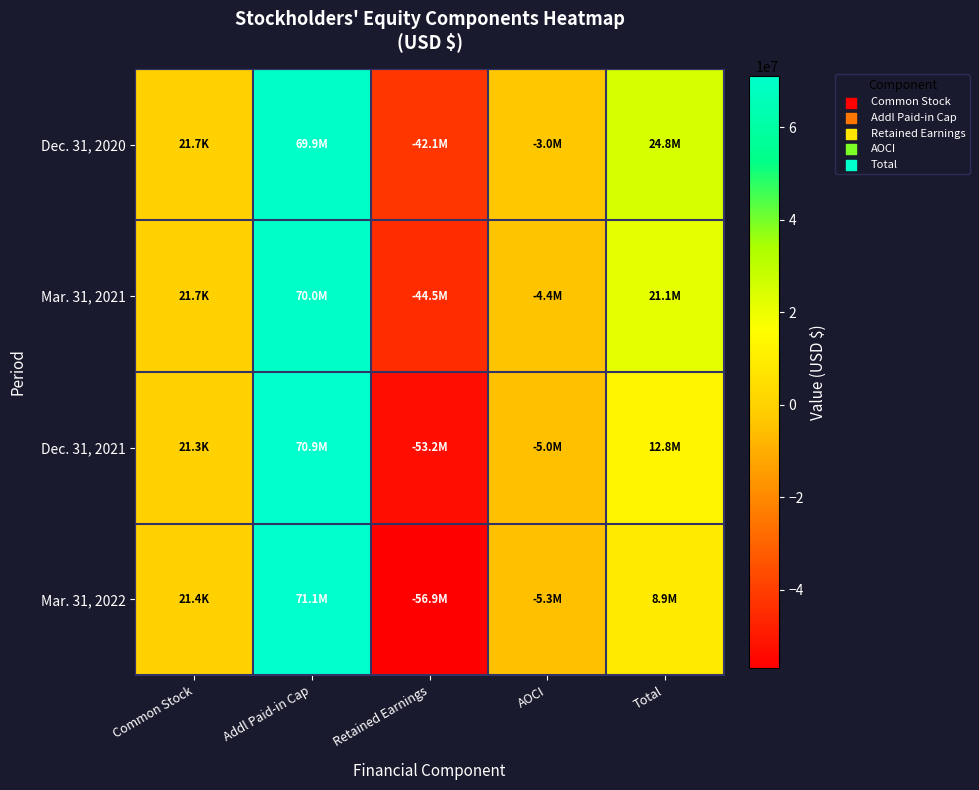

Reading right to left, what are all the values shown in this chart?

Dec. 31, 2020: Total=24818315	AOCI=-3046070	Retained Earnings=-42054968	Addl Paid-in Cap=69897698	Common Stock=21655
Mar. 31, 2021: Total=21149753	AOCI=-4357591	Retained Earnings=-44514397	Addl Paid-in Cap=70000044	Common Stock=21697
Dec. 31, 2021: Total=12774860	AOCI=-4975399	Retained Earnings=-53181928	Addl Paid-in Cap=70910092	Common Stock=21285
Mar. 31, 2022: Total=8851323	AOCI=-5331290	Retained Earnings=-56928352	Addl Paid-in Cap=71089613	Common Stock=21352